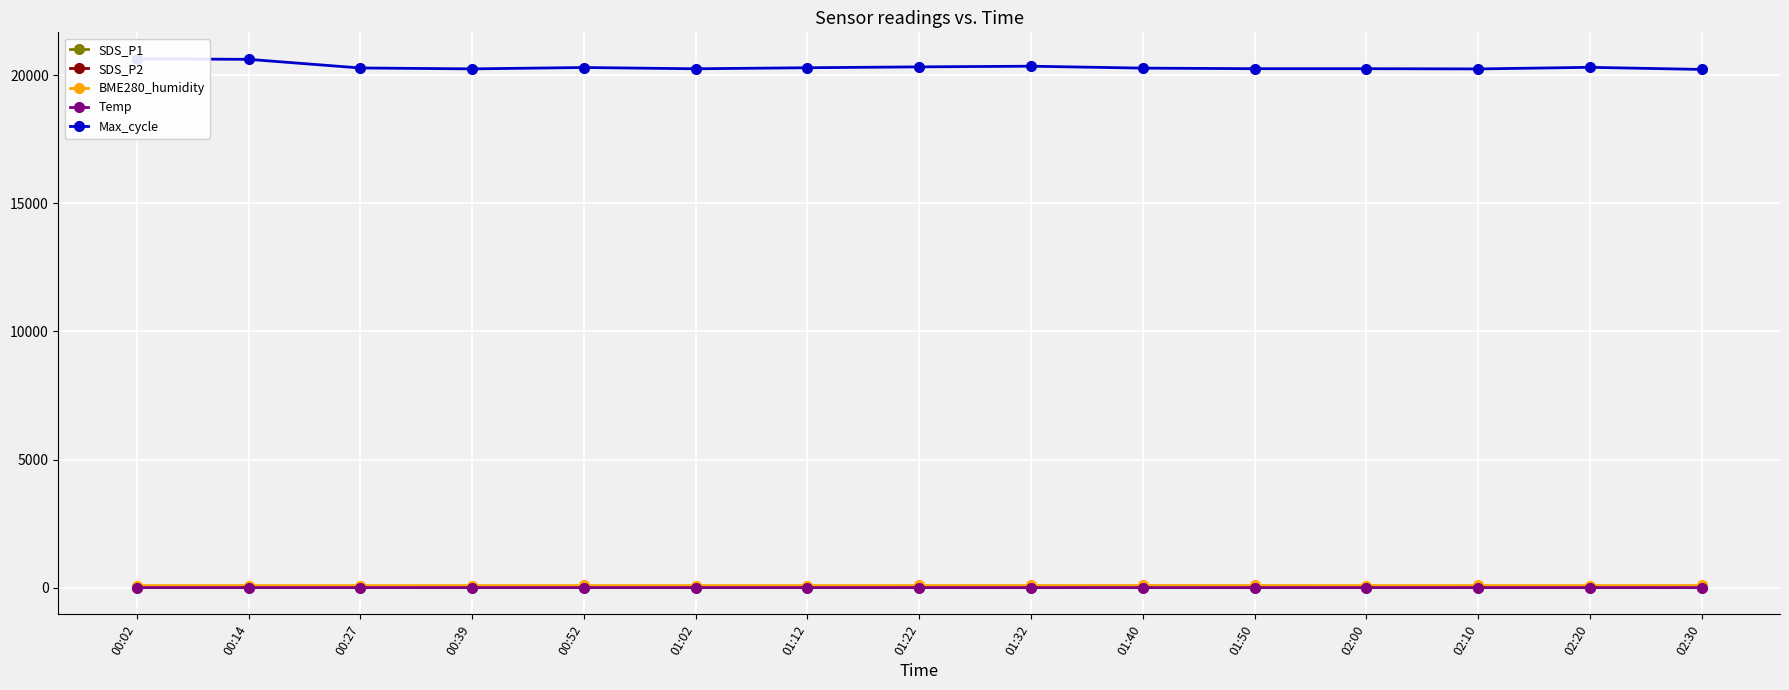

Read the BME280_humidity value at 01:22.

84.9